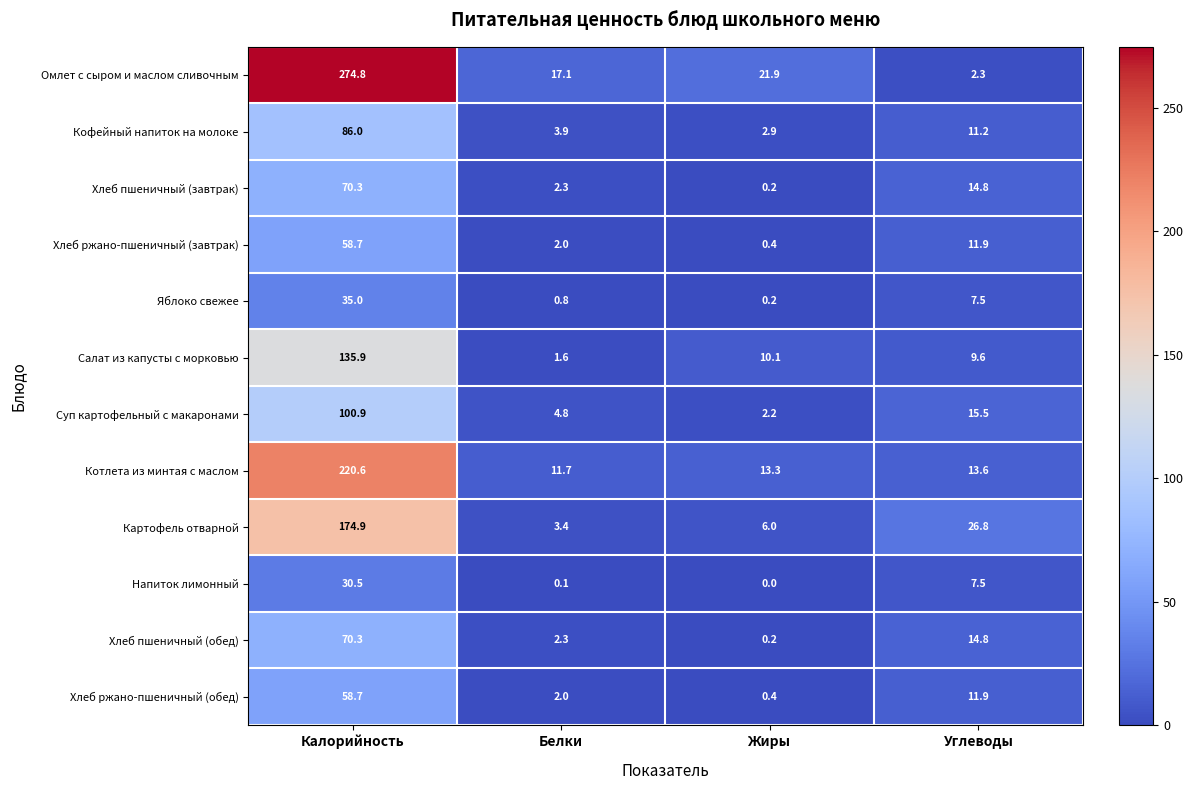

What is the difference between the Картофель отварной values at Калорийность and Белки?

171.5